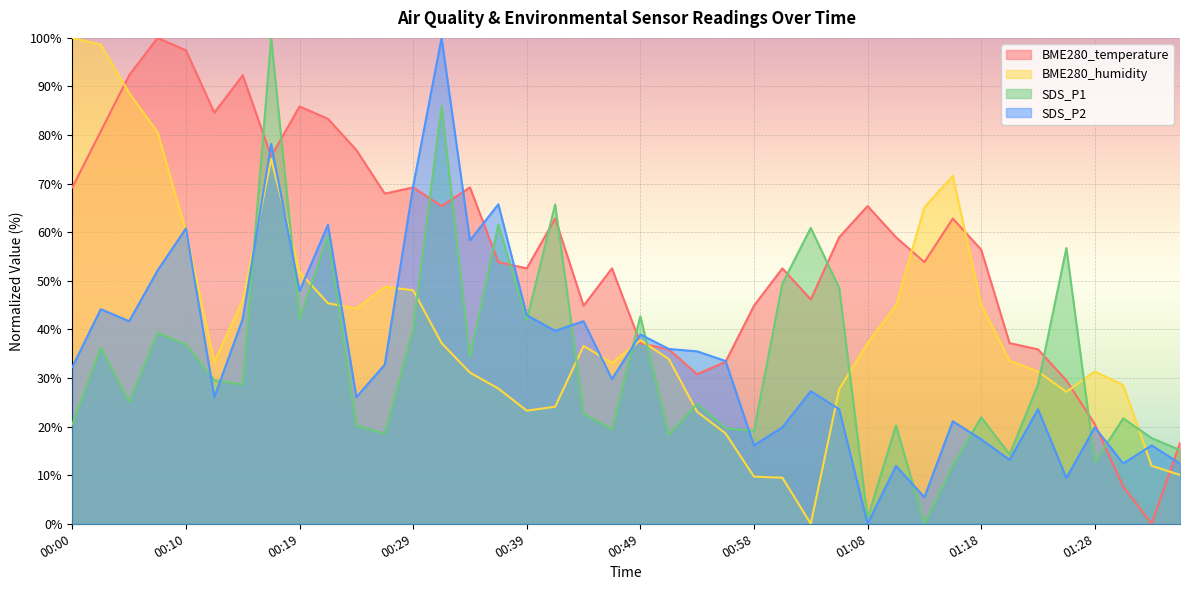

After their last crossing, which series has the higher values: SDS_P2 or BME280_temperature?

BME280_temperature